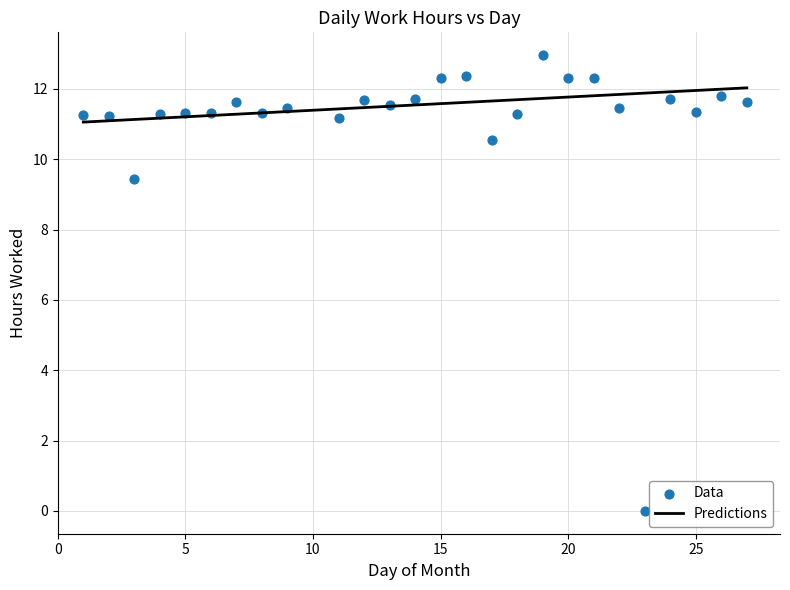

What is the range of X values (max minus min)?

26.0